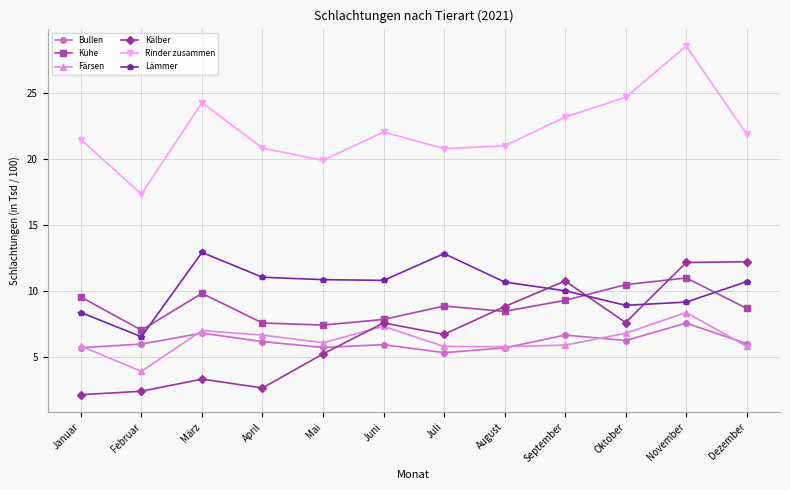

True or false: Färsen and Kühe cross at least once.

False